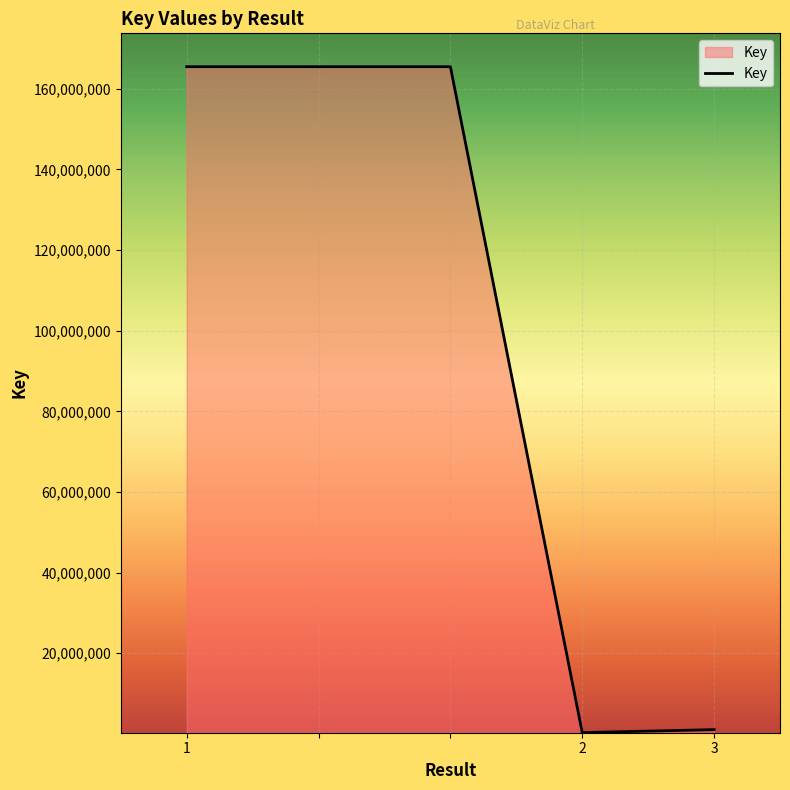

What is the greatest value displayed?

165459043